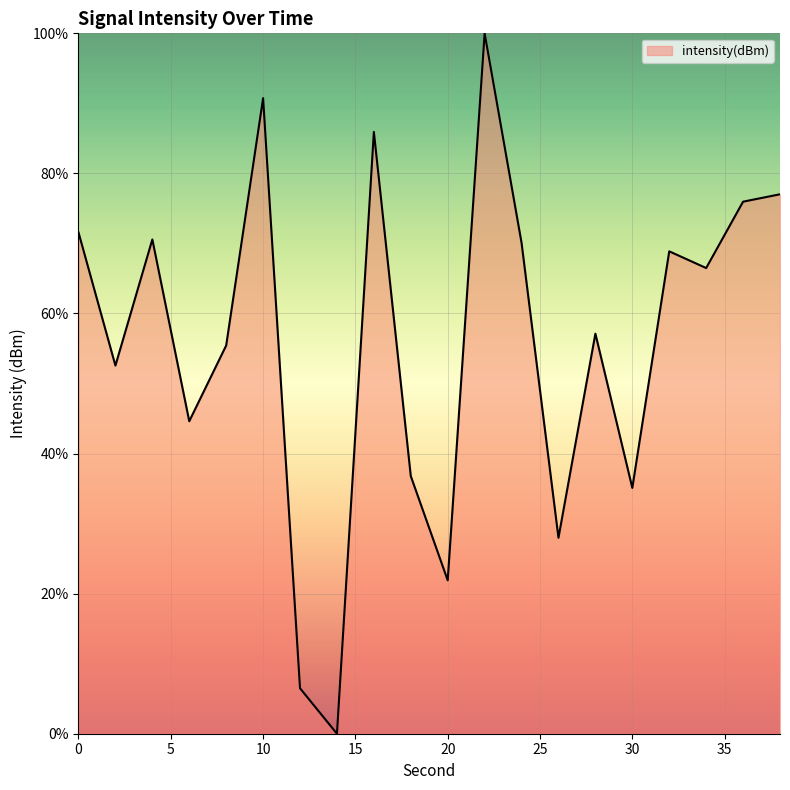

What is the difference between the maximum and minimum values?

100.0